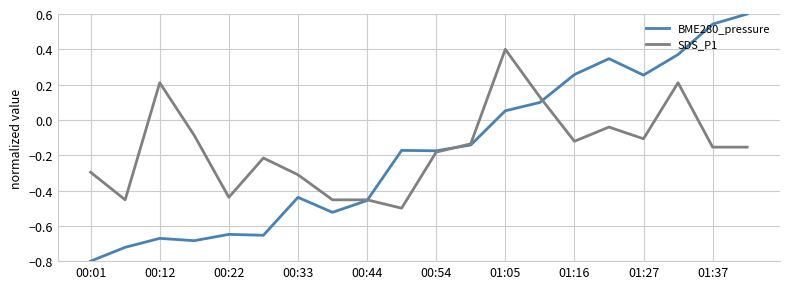

How many series are shown in this chart?

2